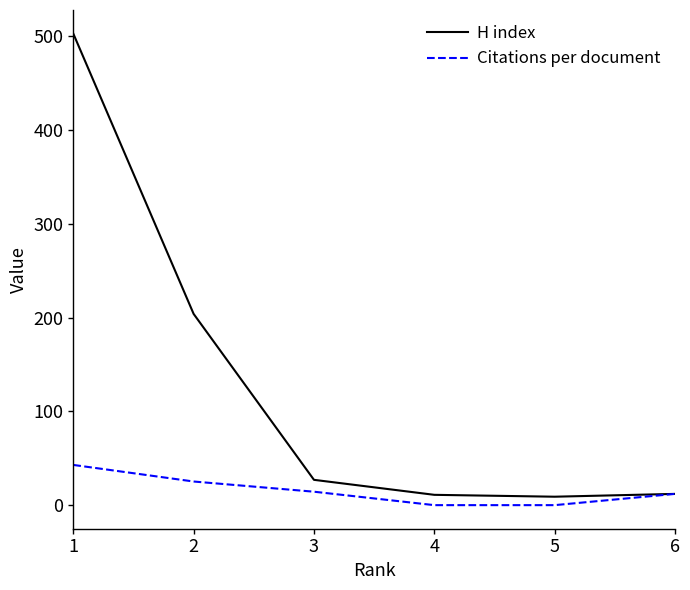

What is the difference between the maximum and minimum values in the Citations per document series?

42.9